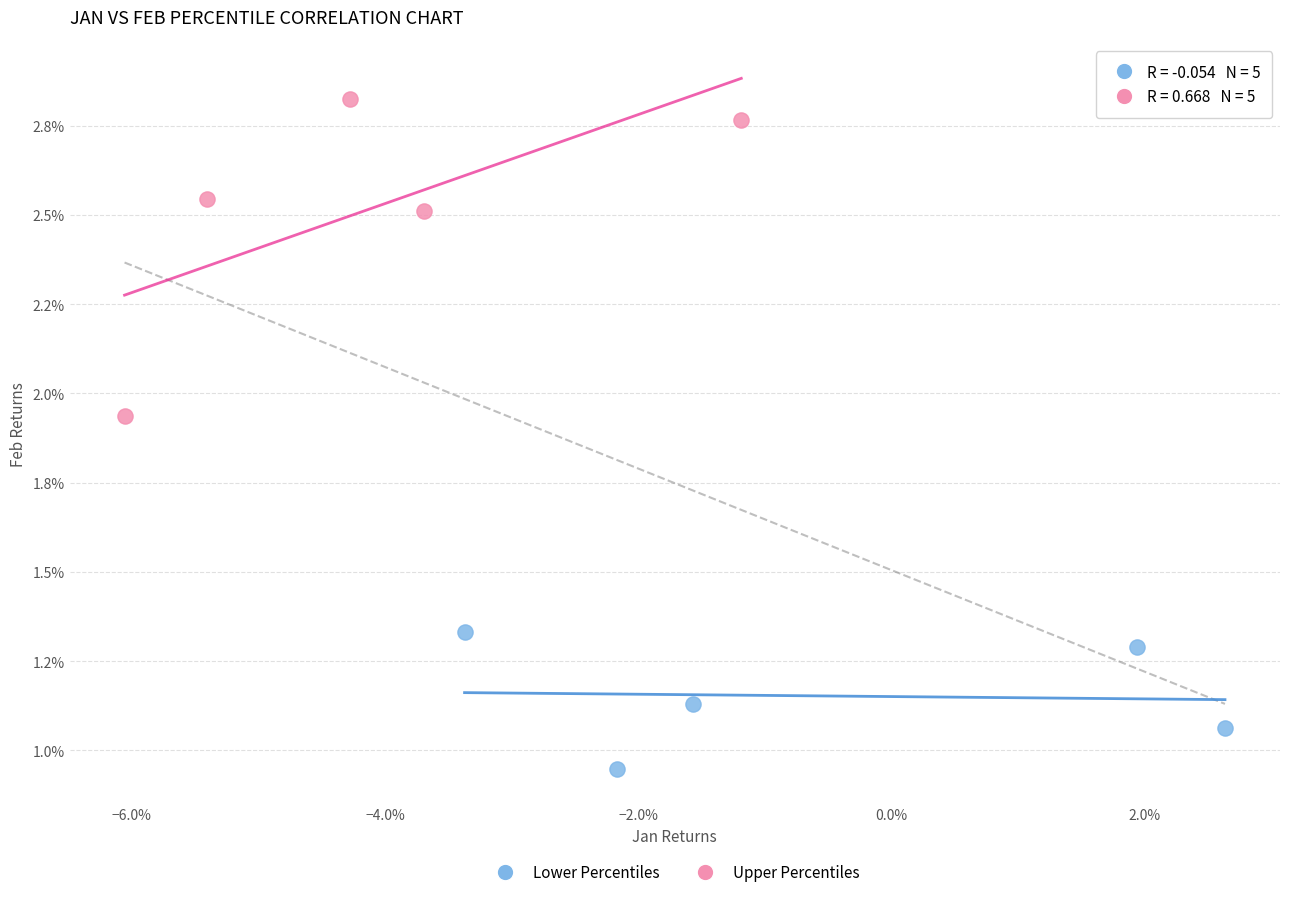

Which series has the widest spread of Y values?

Upper Percentiles